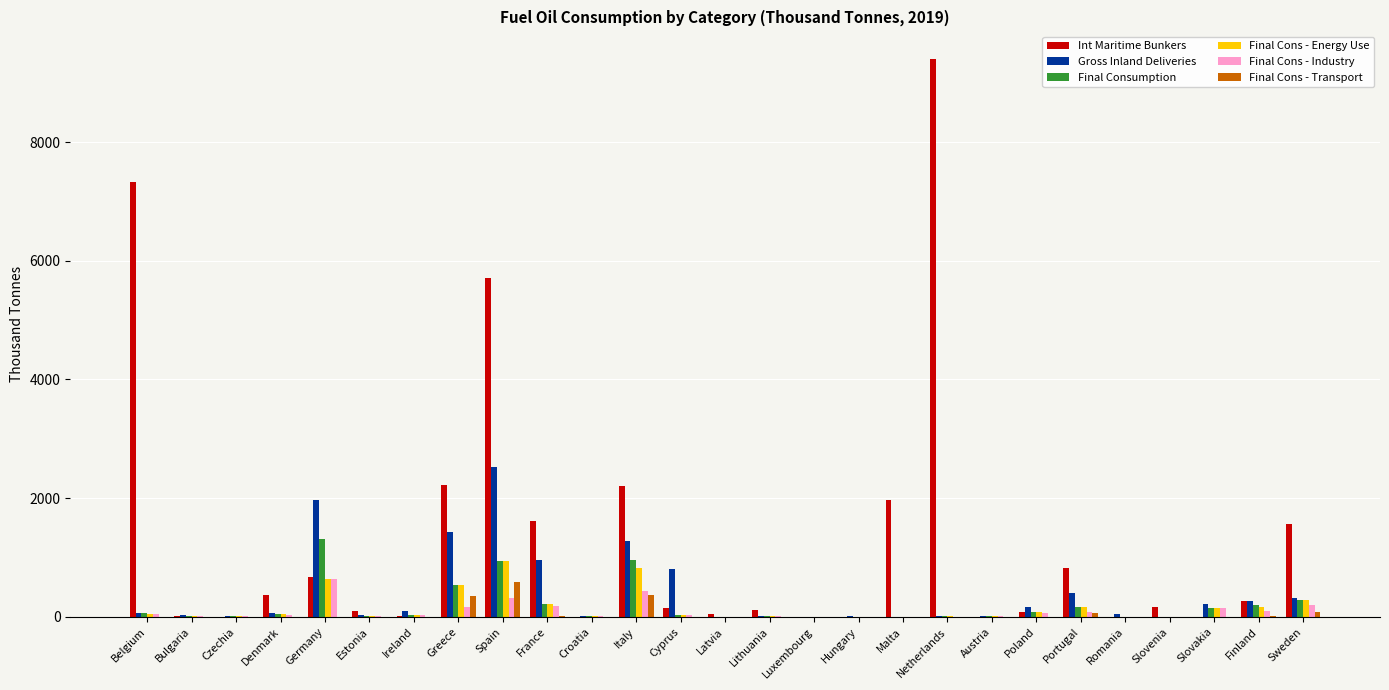

The value of Gross Inland Deliveries at Cyprus is 804.8. True or false?

True